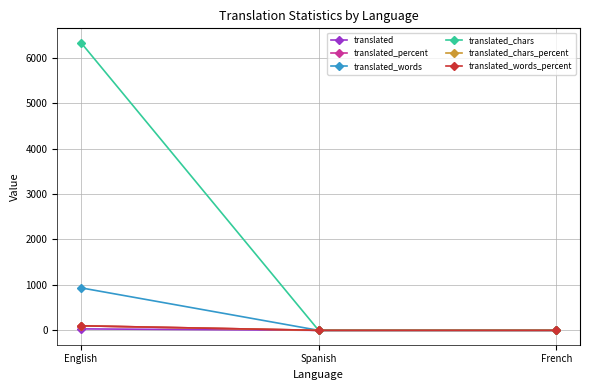

Which category has the highest value in the translated_words series?

English